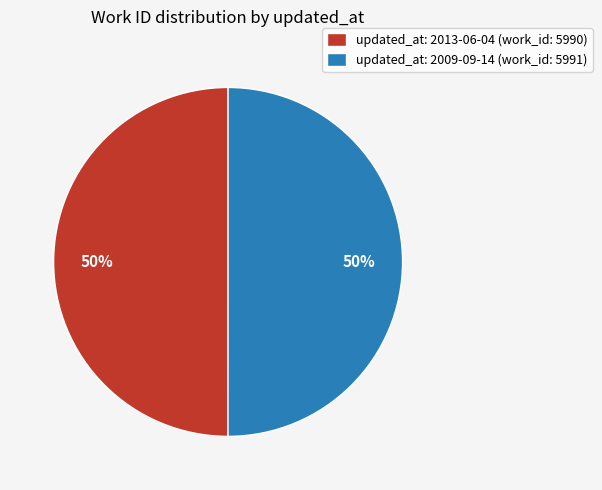

Approximately how many times larger is the value at updated_at: 2009-09-14 (work_id: 5991) compared to updated_at: 2013-06-04 (work_id: 5990)?

1.0